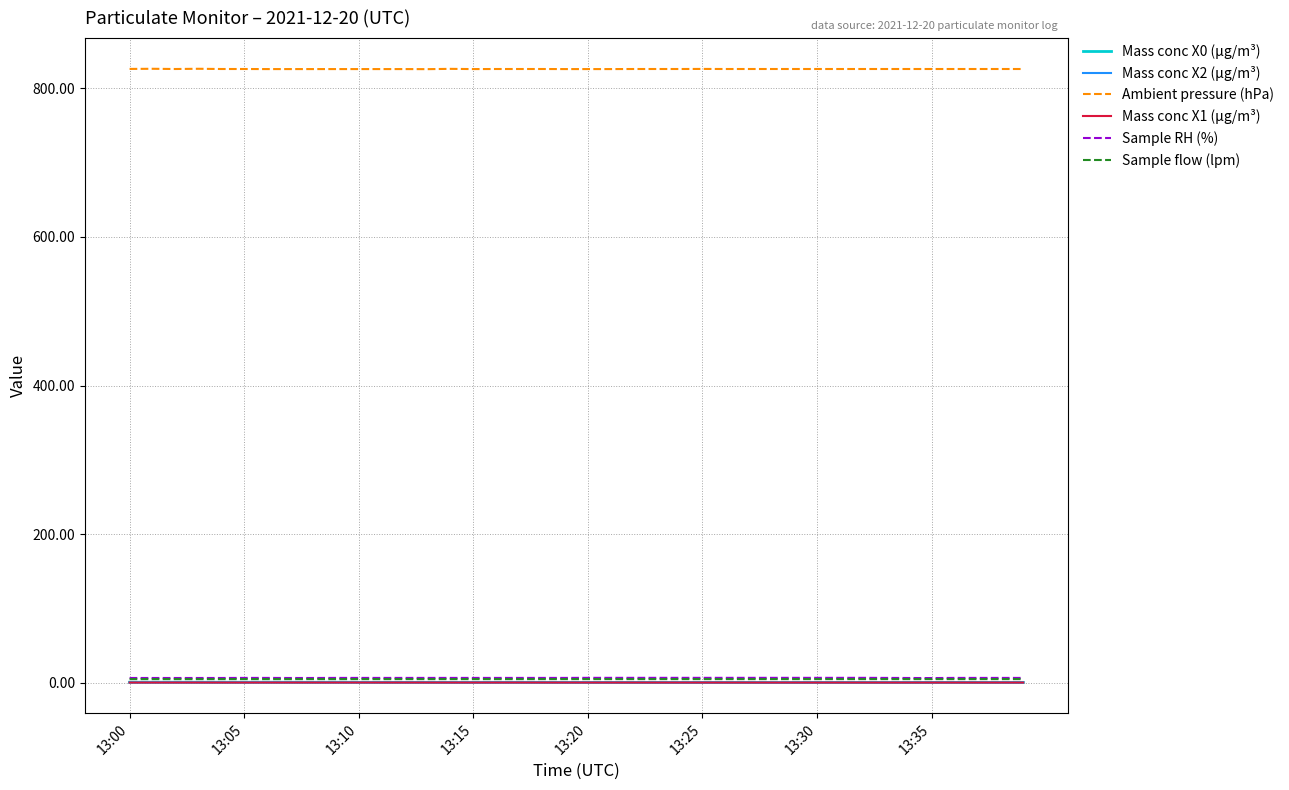

What are all the series names shown in the legend?

Mass conc X0 (μg/m³), Mass conc X2 (μg/m³), Ambient pressure (hPa), Mass conc X1 (μg/m³), Sample RH (%), Sample flow (lpm)